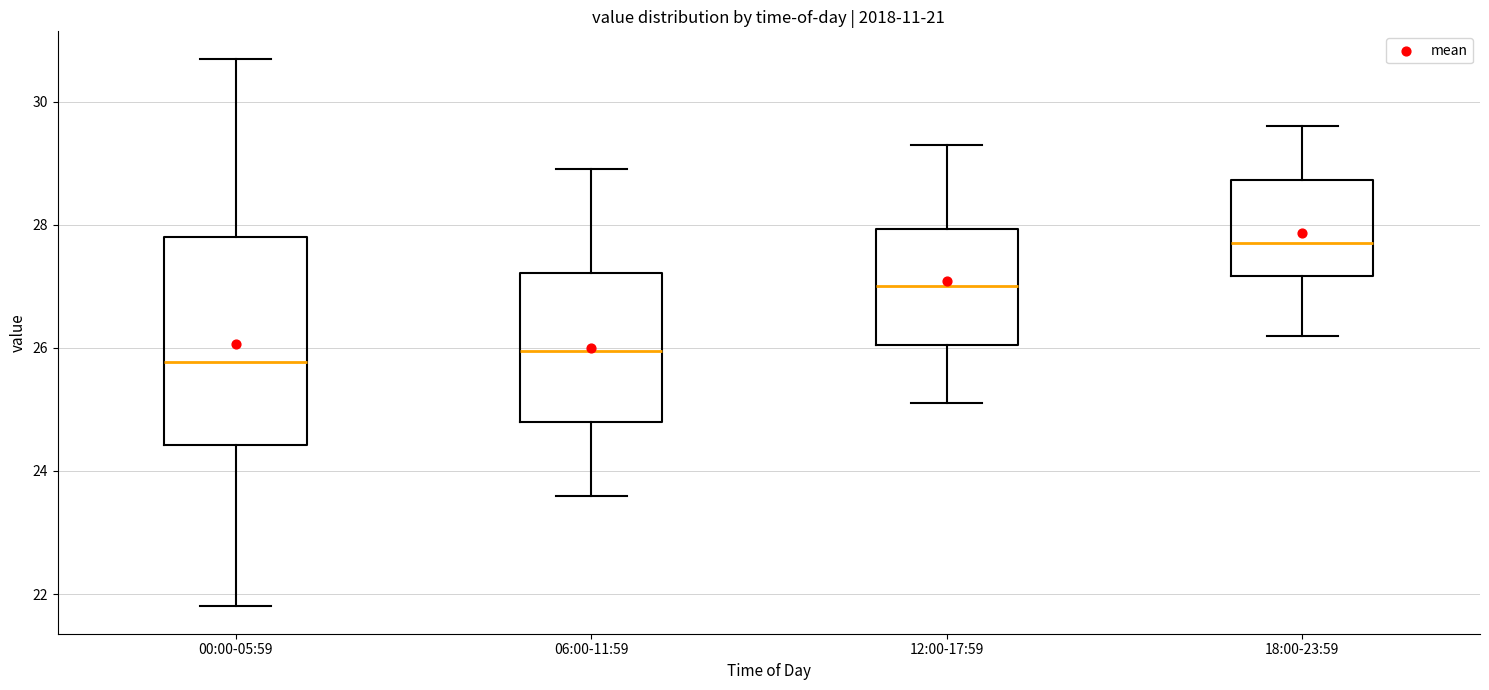

Comparing the boxes themselves (not the whiskers), which one is the tallest?

00:00-05:59